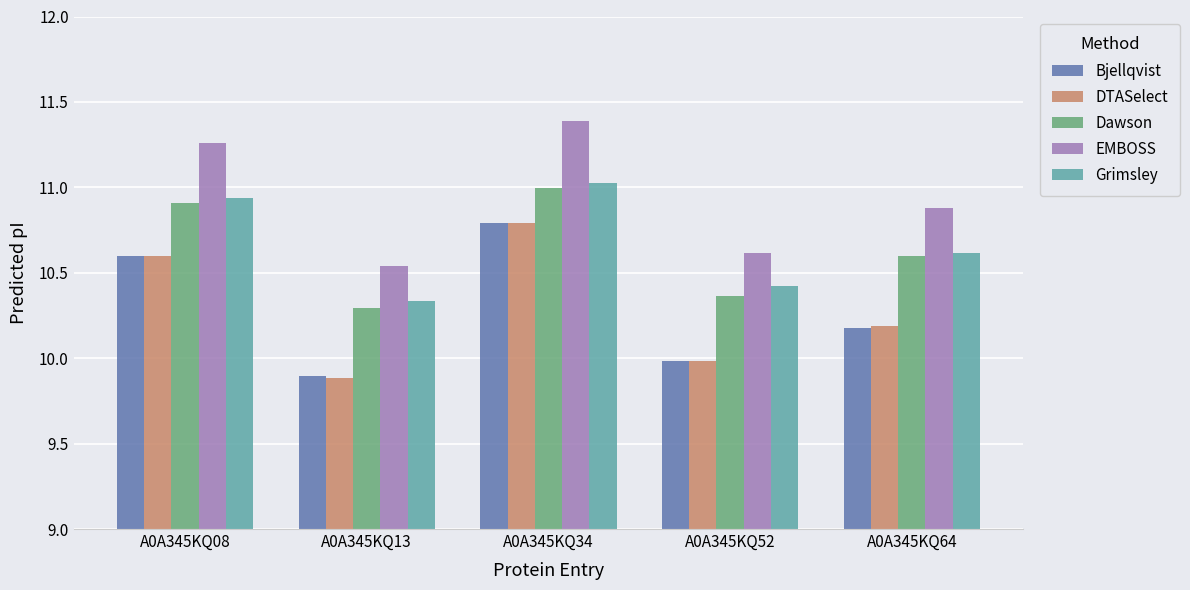

What are all the series names shown in the legend?

Bjellqvist, DTASelect, Dawson, EMBOSS, Grimsley